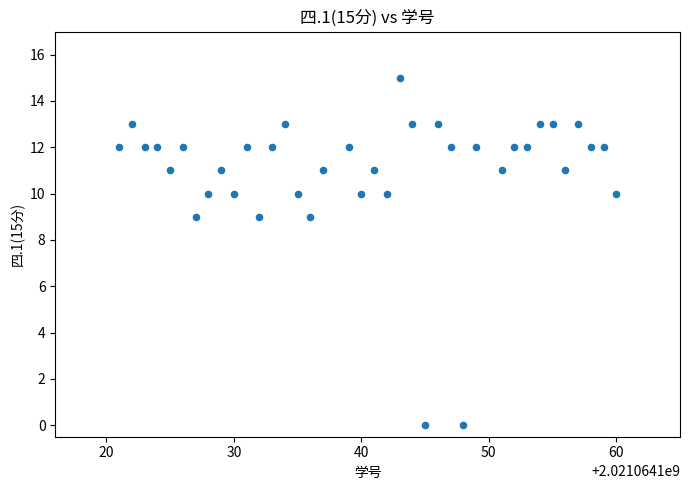

What is the range of X values (max minus min)?

39